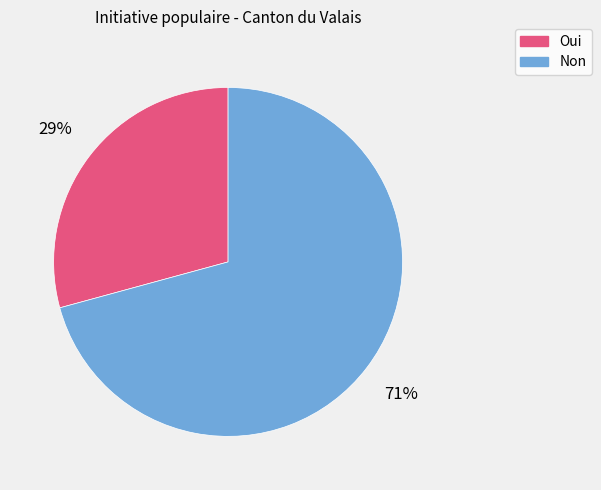

Combined, do Non and Oui account for over 50%?

Yes